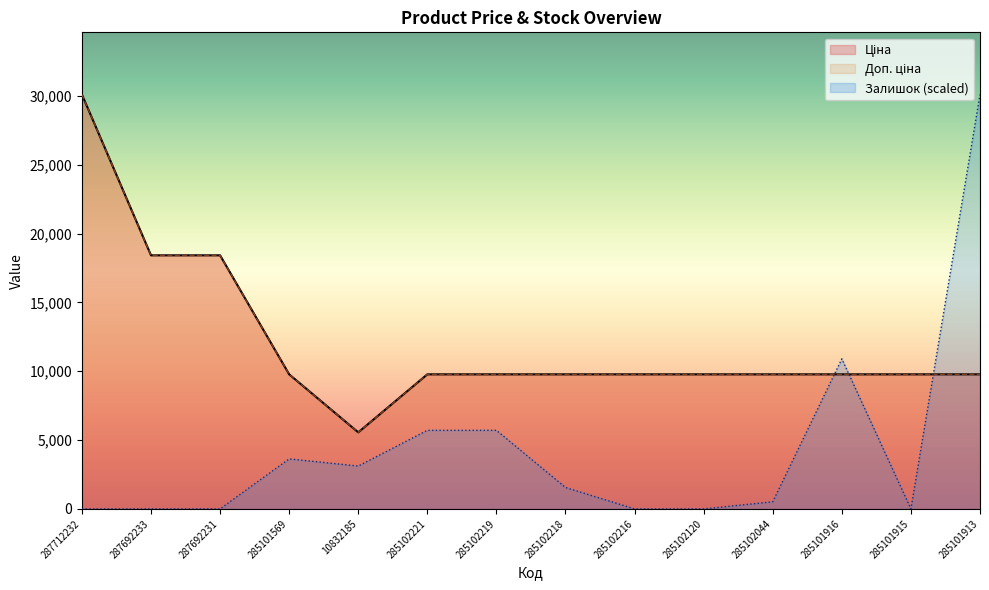

How many distinct data groups are displayed?

3